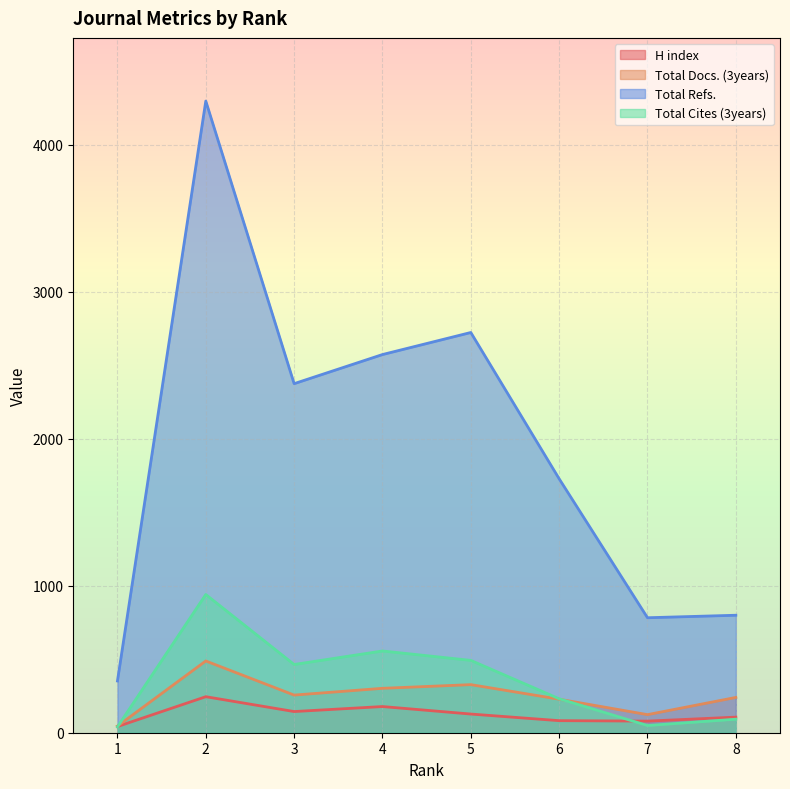

What is the difference between the maximum and second lowest values in the Total Docs. (3years) series?

365